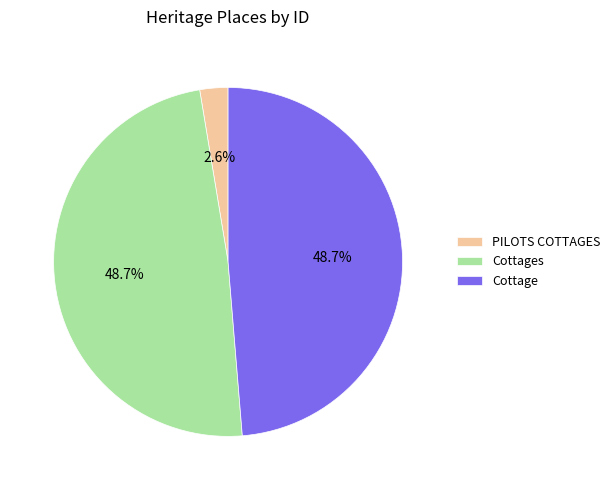

What percentage is the Cottage slice, to the nearest percent?

49%